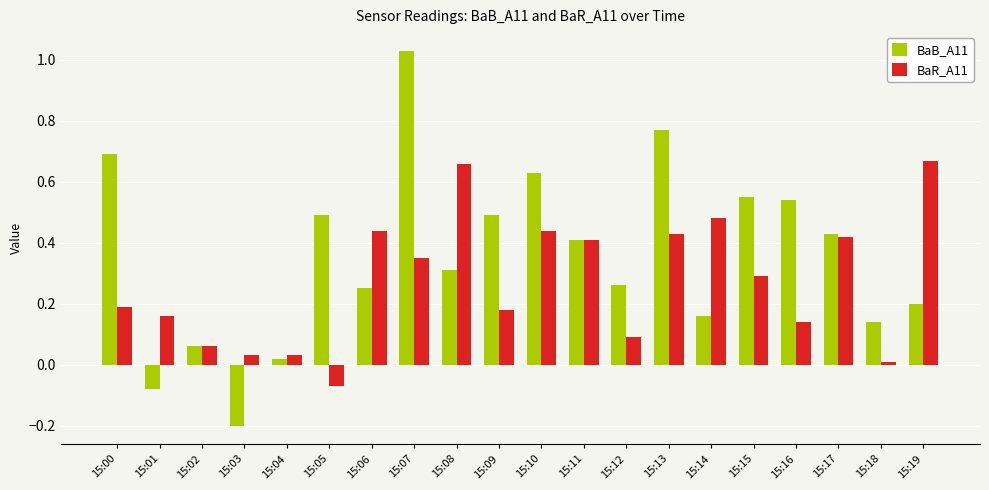

Which series has the largest range (max minus min)?

BaB_A11